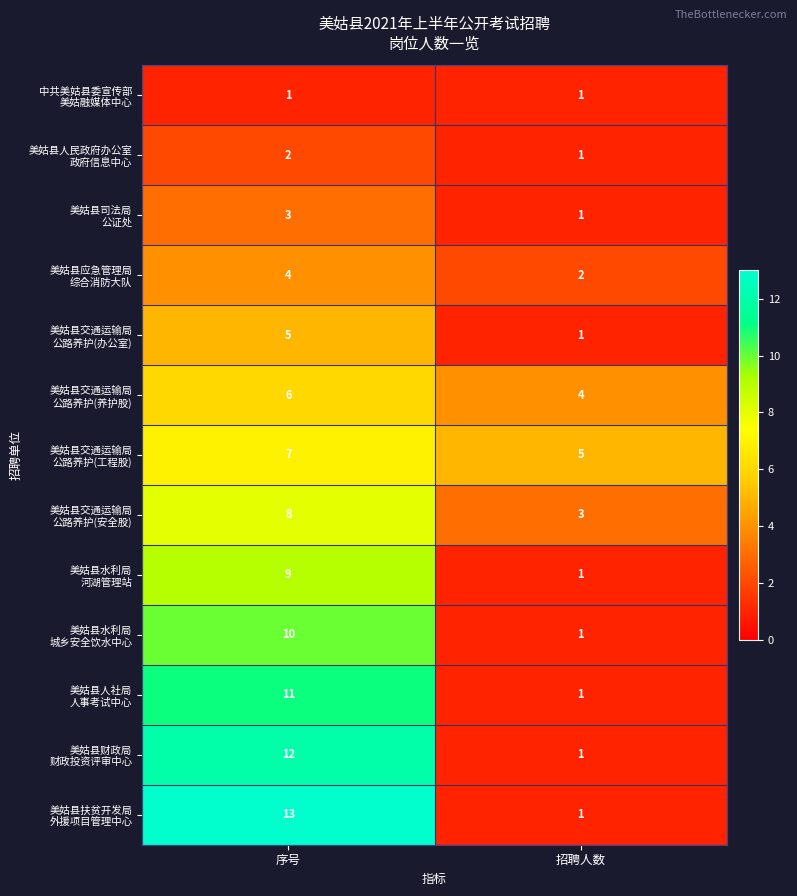

What is the difference between the highest and lowest values at 招聘人数?

4